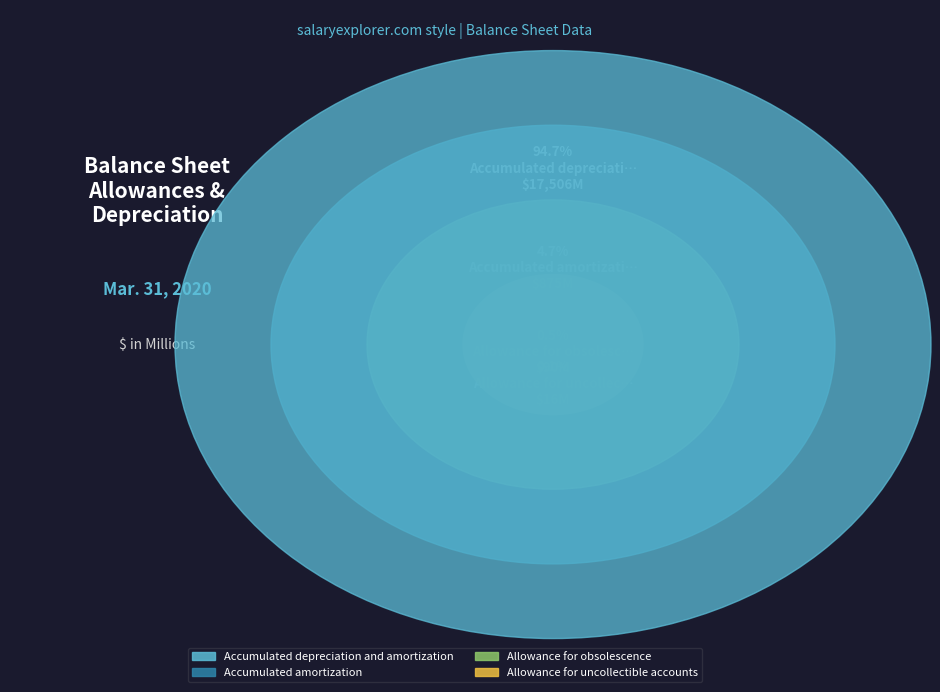

Rank the categories by value from lowest to highest.

Allowance for uncollectible accounts, Allowance for obsolescence, Accumulated amortization, Accumulated depreciation and amortization